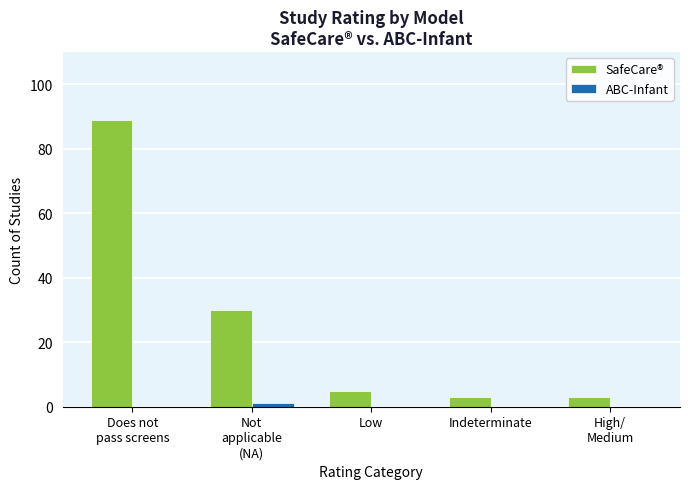

Is it true that SafeCare® equals 3 at Indeterminate?

True